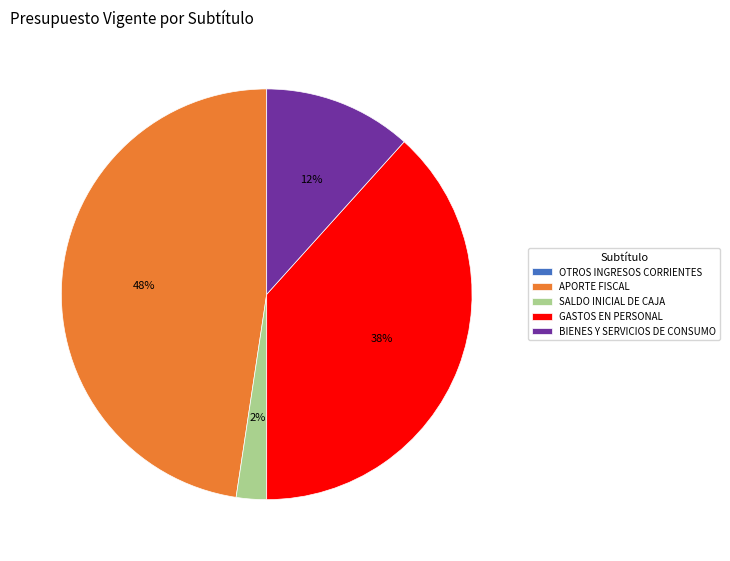

To the nearest percent, what percentage of the pie is APORTE FISCAL?

48%